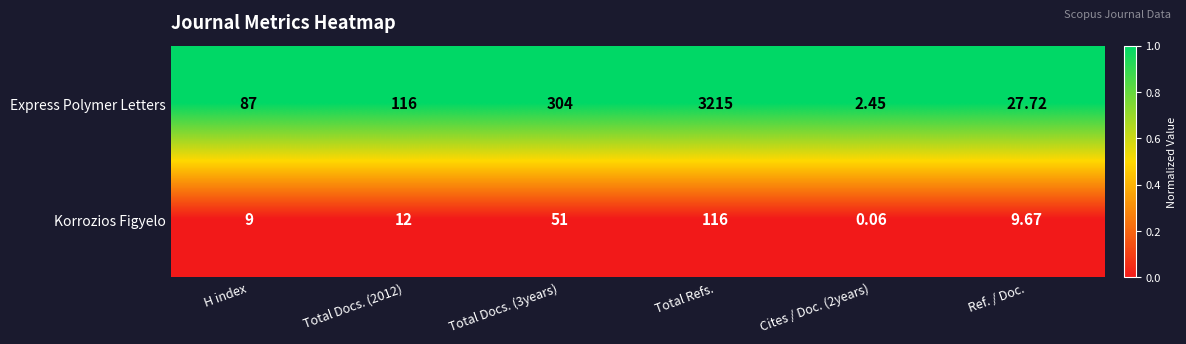

Which series has the largest total across all categories?

Express Polymer Letters